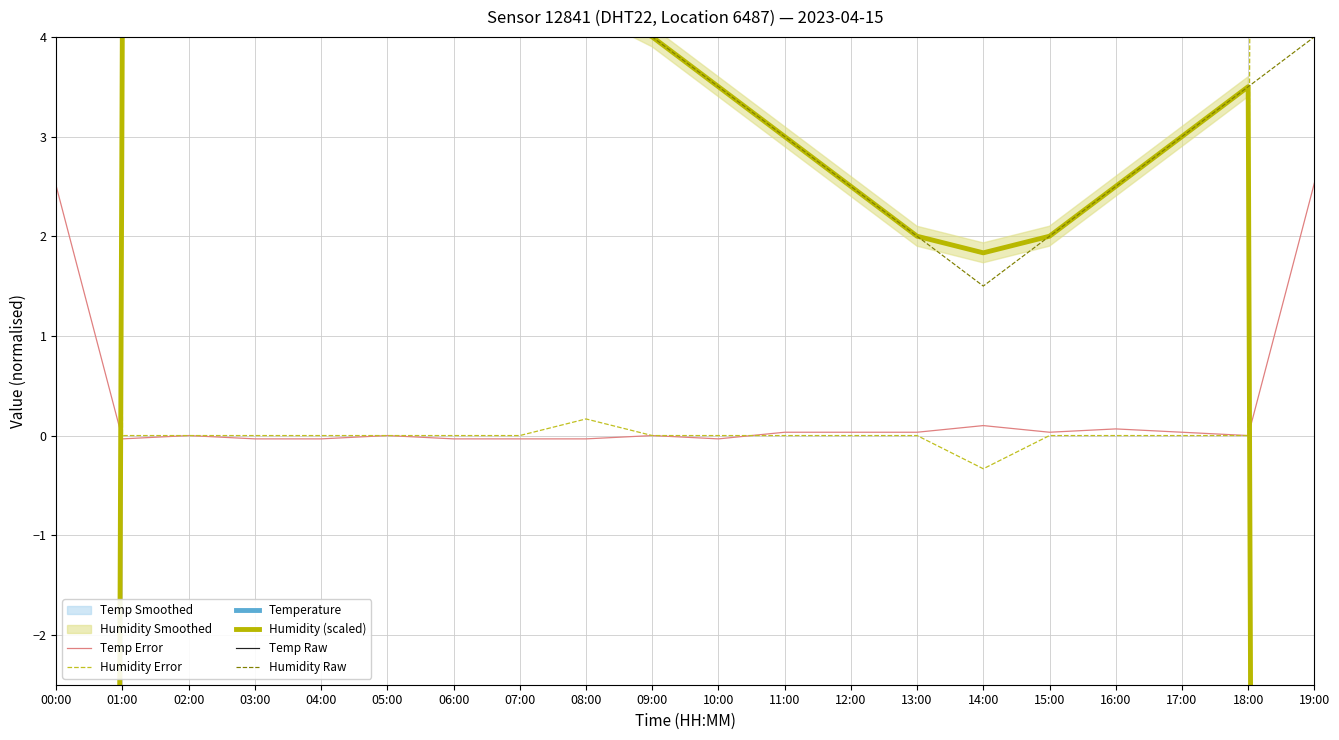

Does the chart have visible grid lines?

Yes